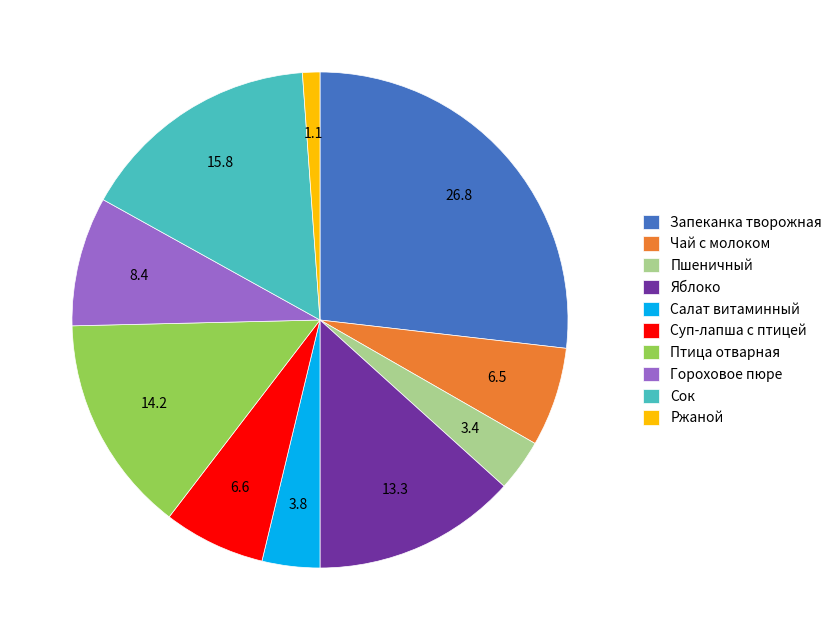

Do Сок and Салат витаминный together represent more than half of the pie?

No